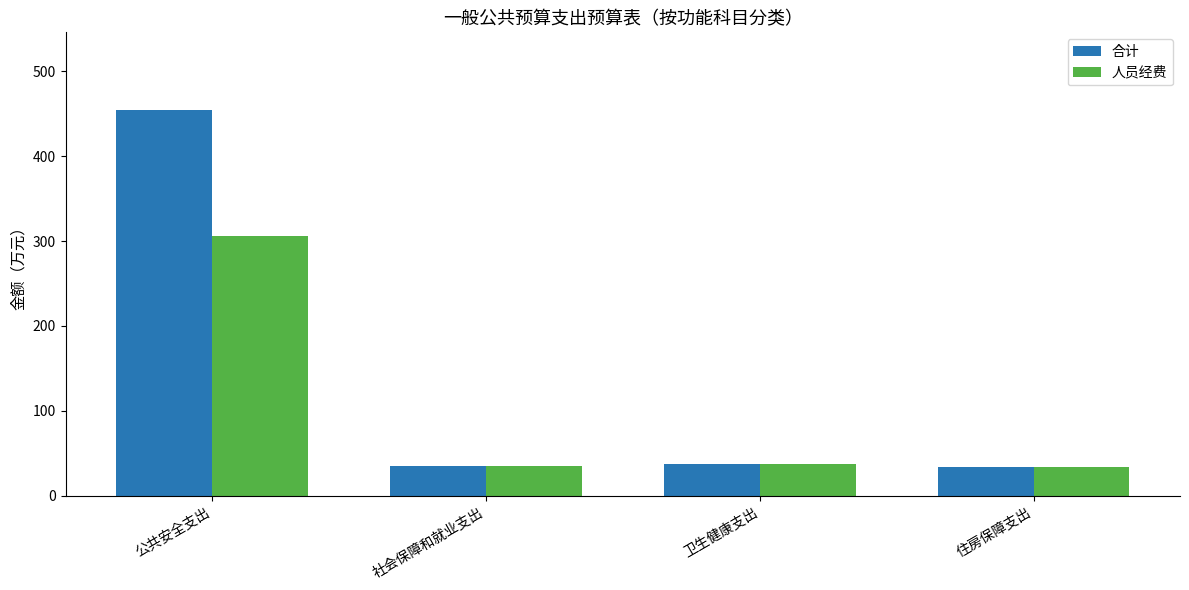

Which series has the largest range (max minus min)?

合计